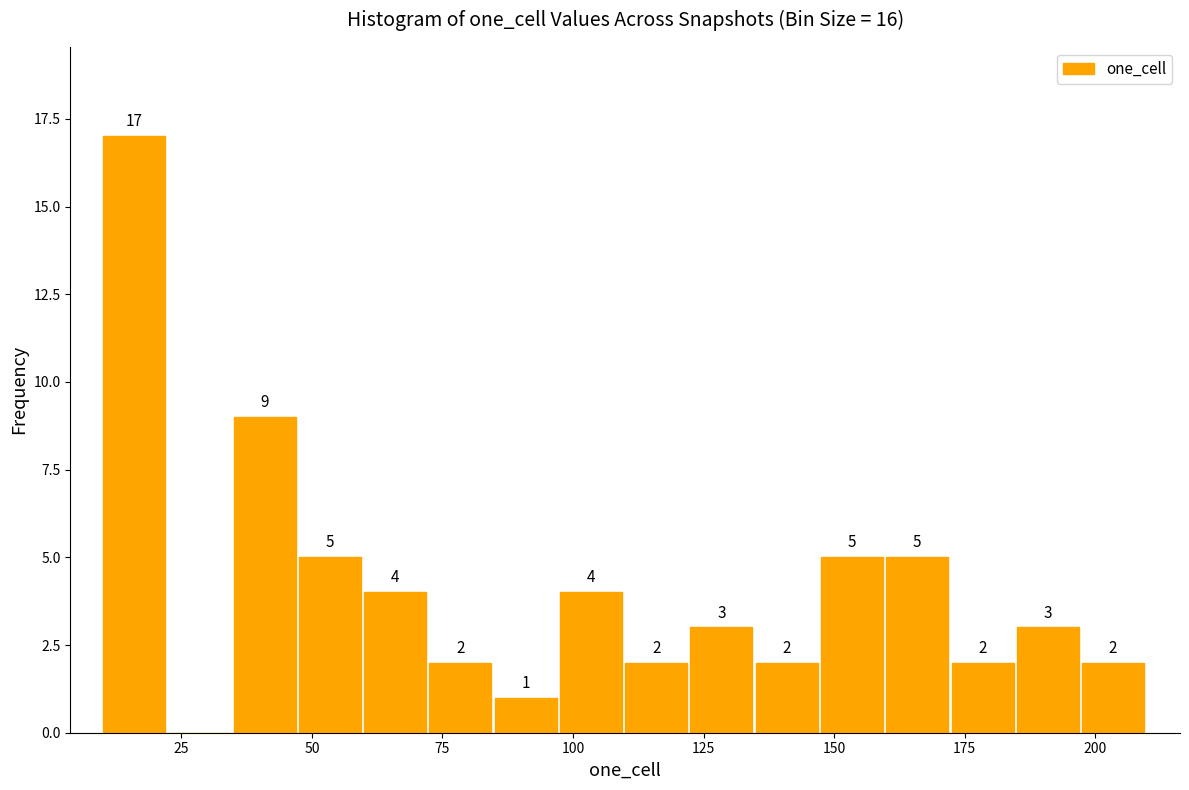

Around what value on the x-axis is the tallest bar? Give the approximate position of its centre, as read against the axis.

15